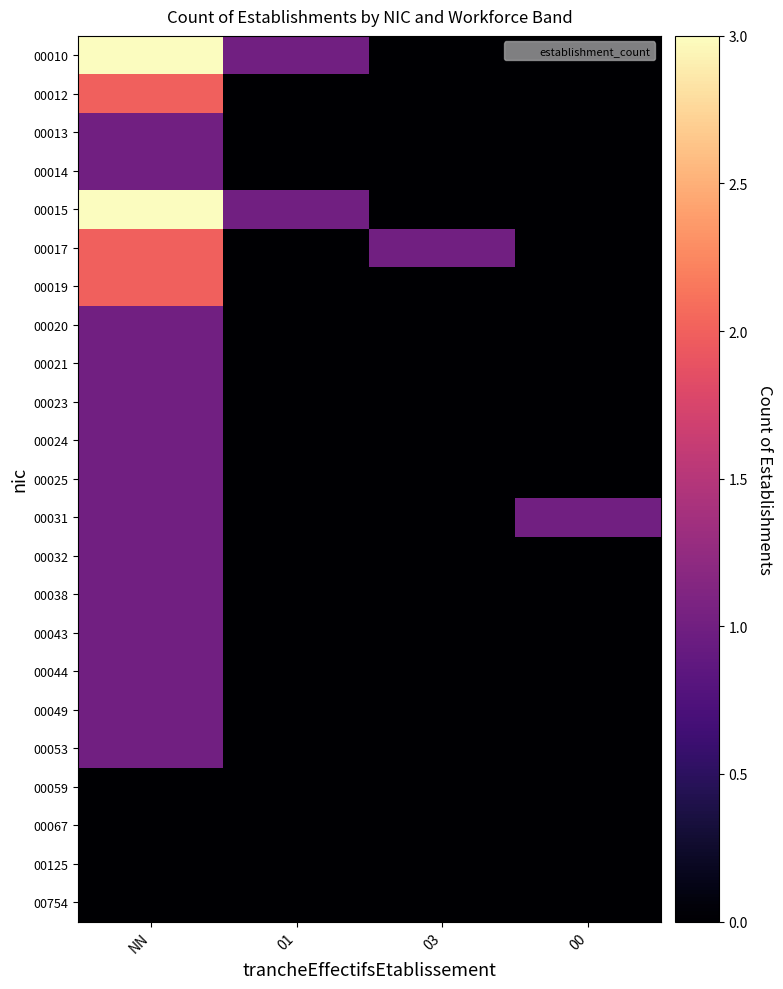

Which has a higher value, 03 or 01?

01